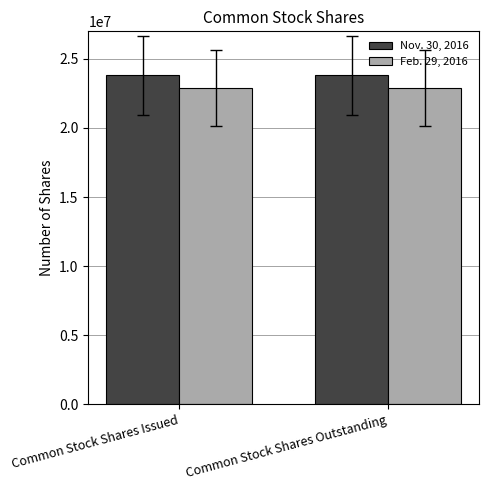

At how many categories does at least one series exceed 23691338?

2